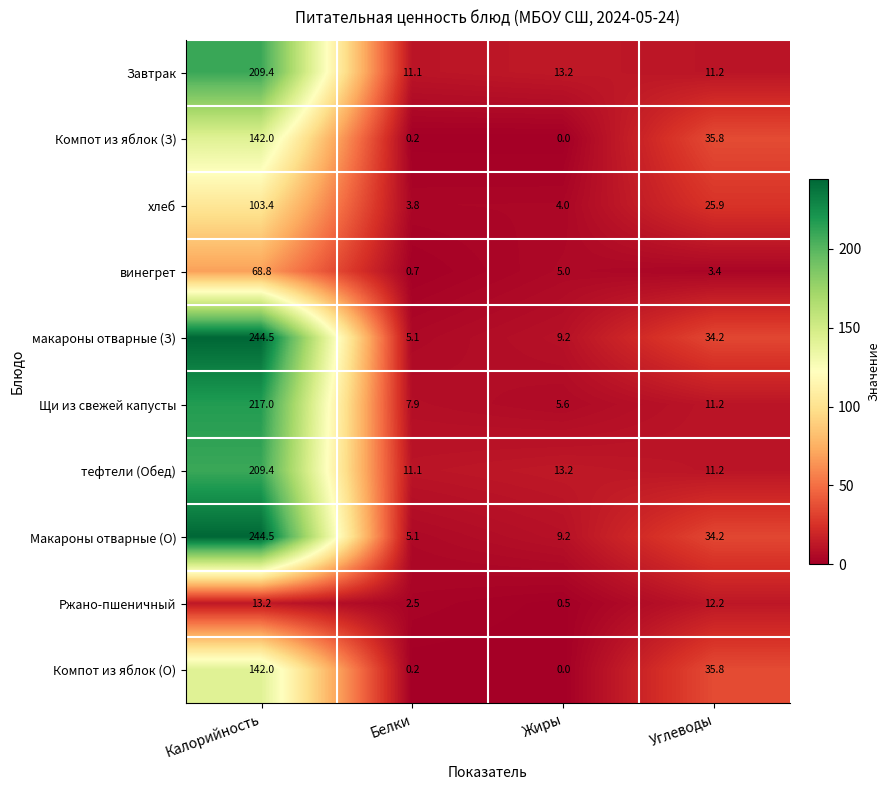

What is the sum of all винегрет values?

77.9